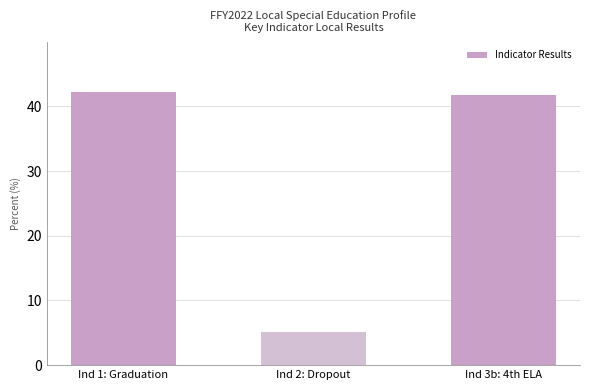

Does the chart contain stacked bars?

No